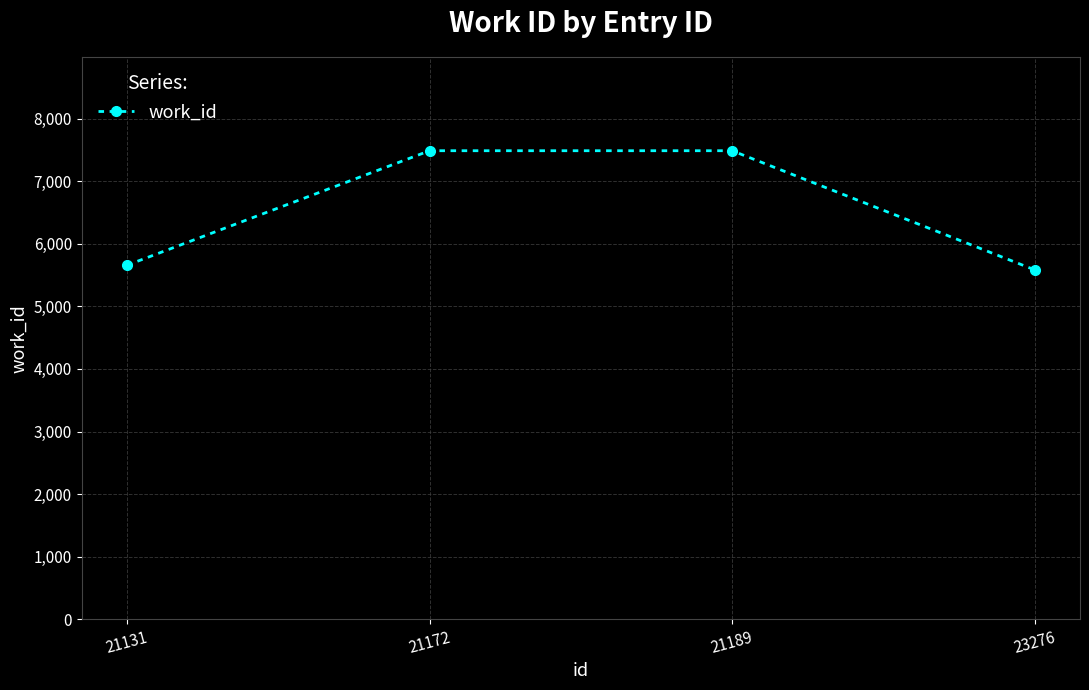

Approximately how many times larger is the value at 21172 compared to 21131?

1.3